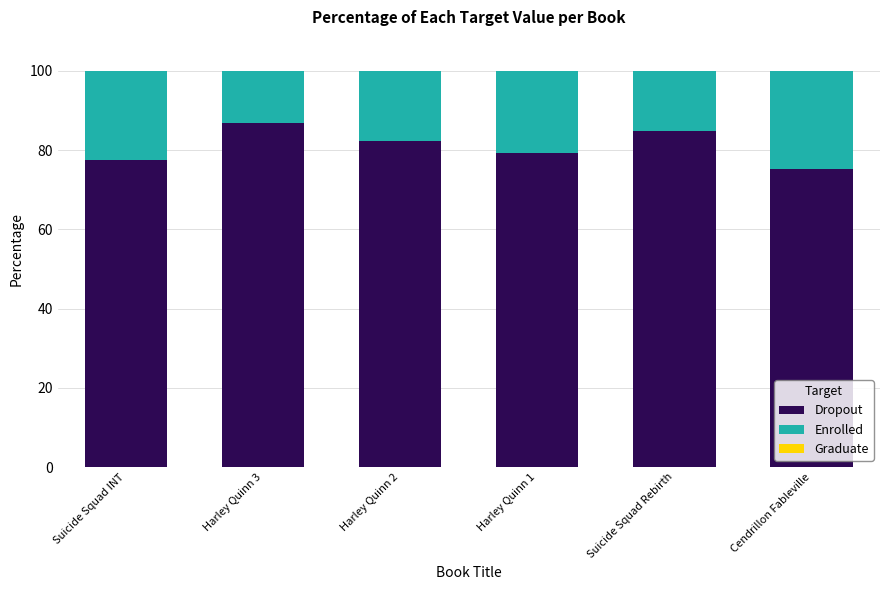

How many values in the Dropout series exceed 82?

3